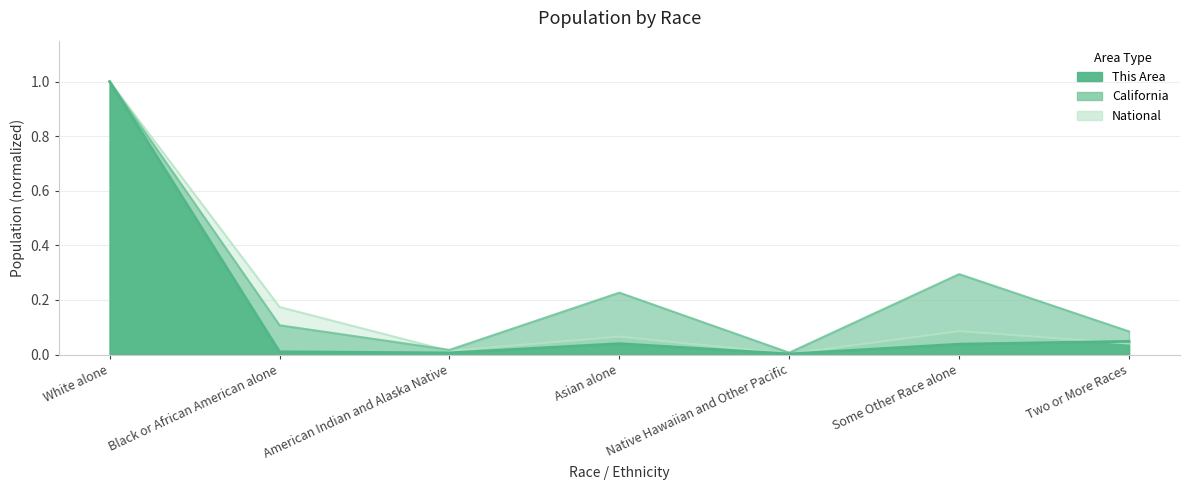

Between Asian alone and Black or African American alone, which is larger?

Asian alone